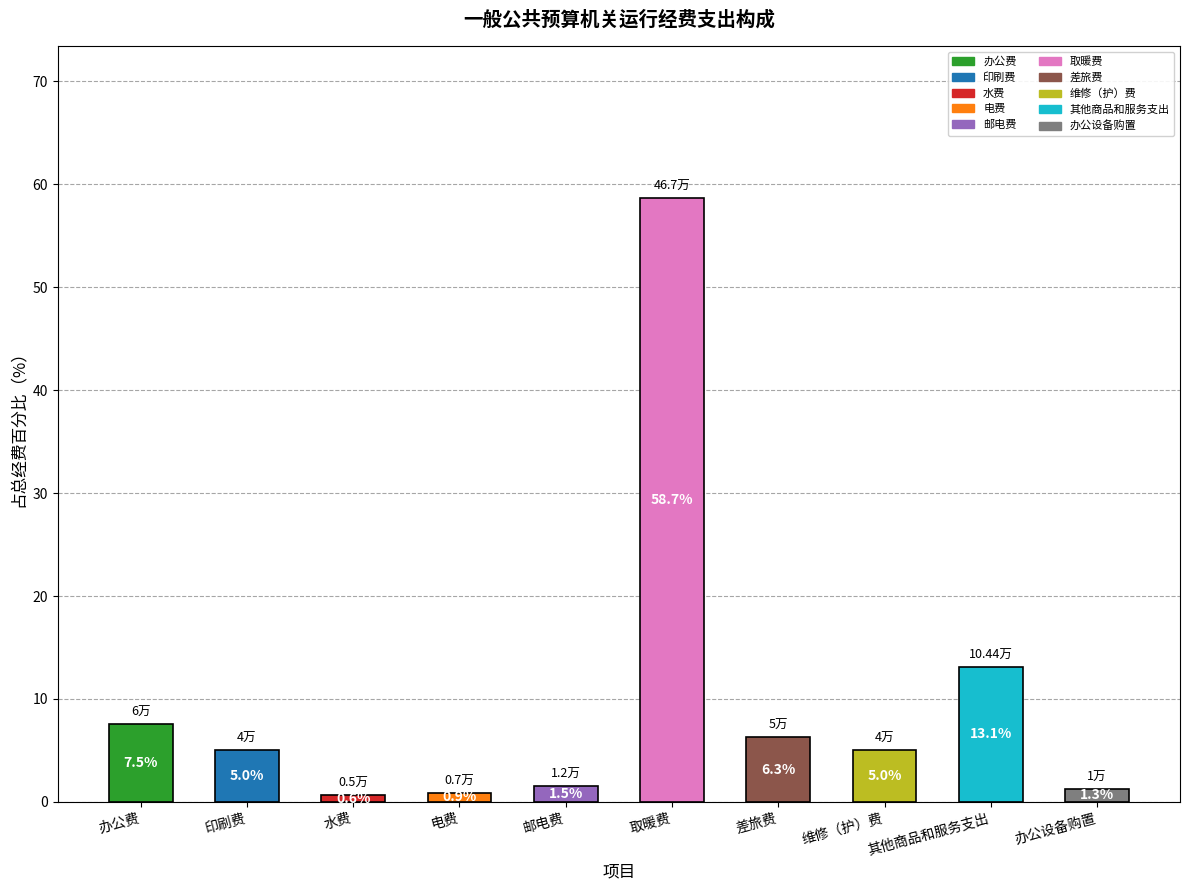

Which category has the highest value across all series?

取暖费